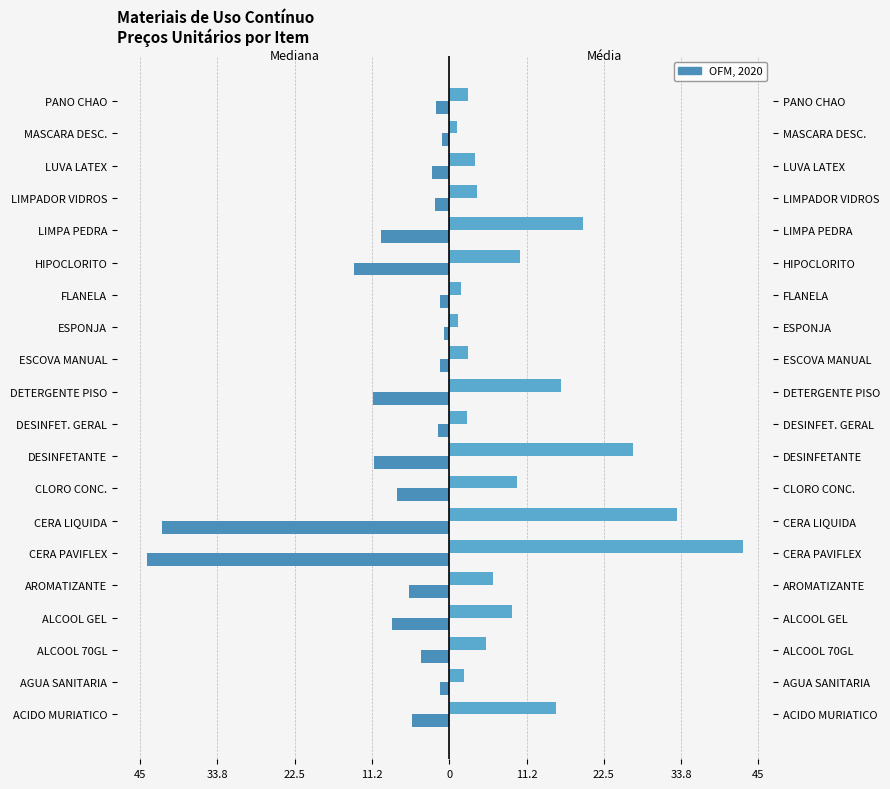

What is the value of the Mediana bar at the 17th from the left?

-2.0